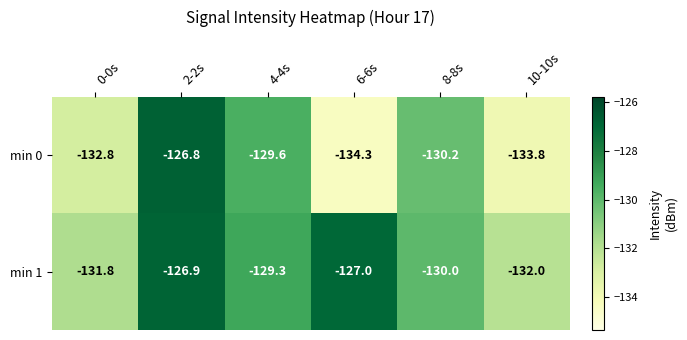

At 6-6s, list the series in order from largest to smallest.

min 1, min 0